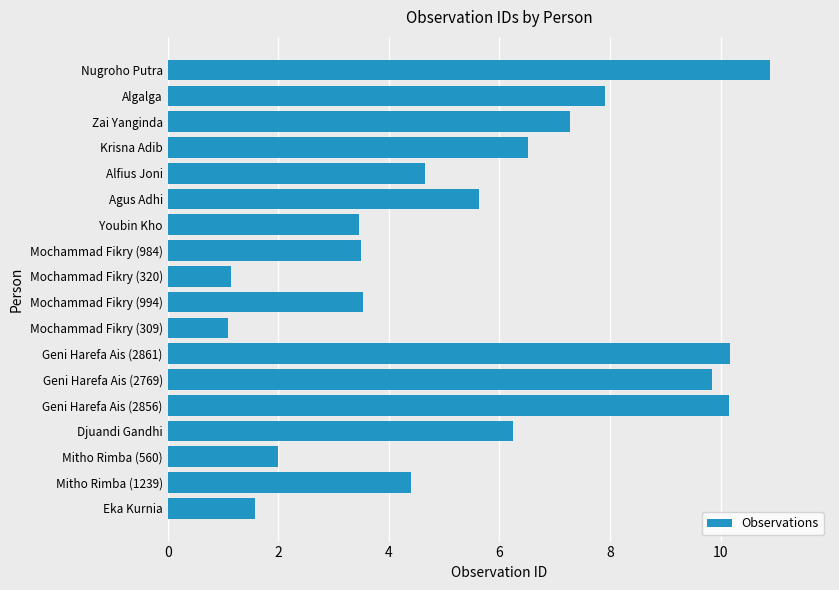

What is the difference between the values at Zai Yanginda and Geni Harefa Ais (2861)?

2.9